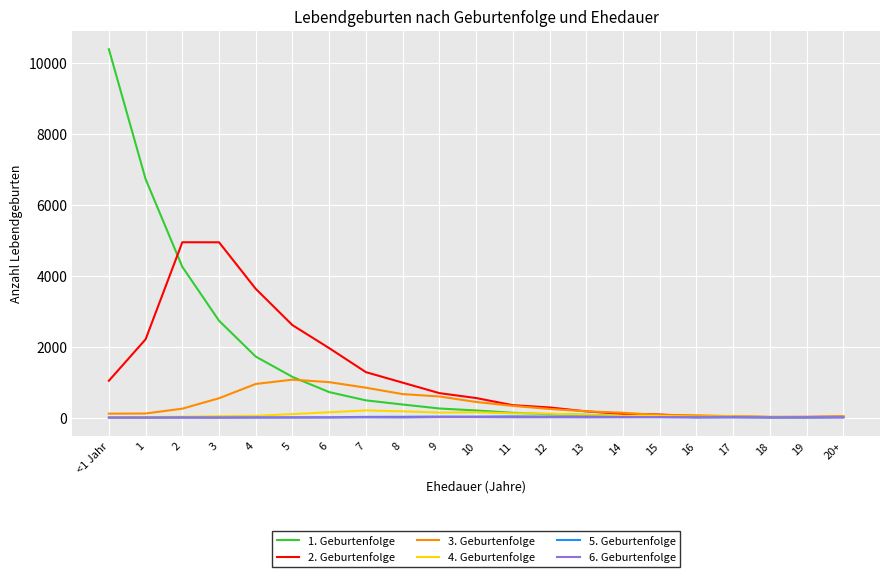

What is the approximate value of 1. Geburtenfolge at 1, to the nearest 10?

6730